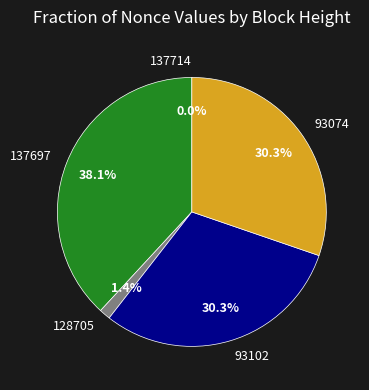

What is the ratio of the value at 93102 to the value at 137697?

0.8